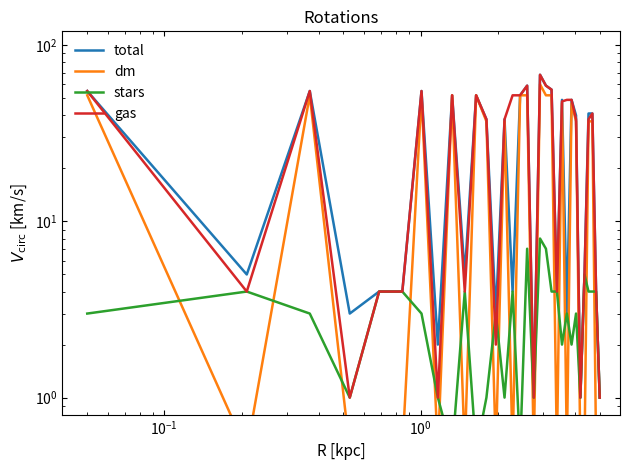

At how many categories does at least one series exceed 11?

19